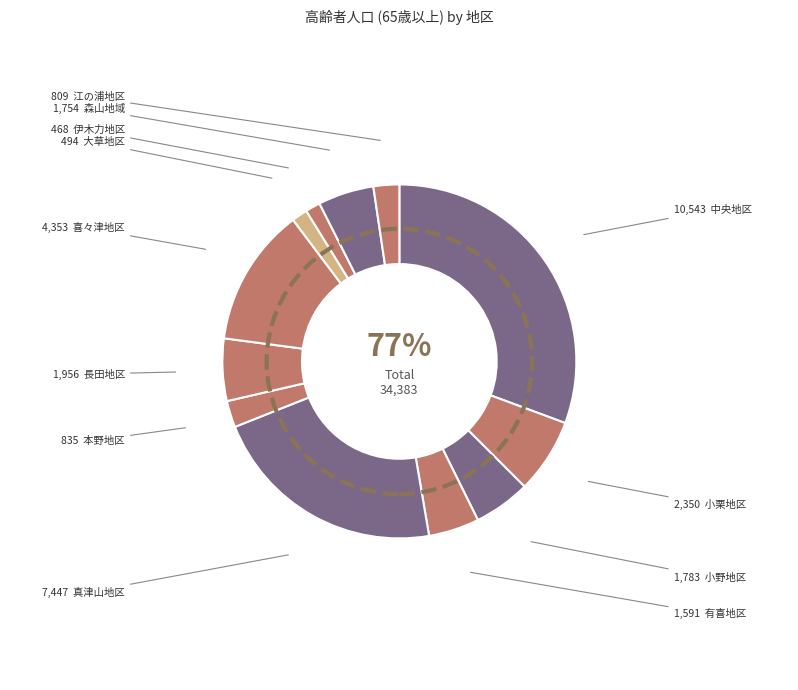

Does any single category account for the majority?

No